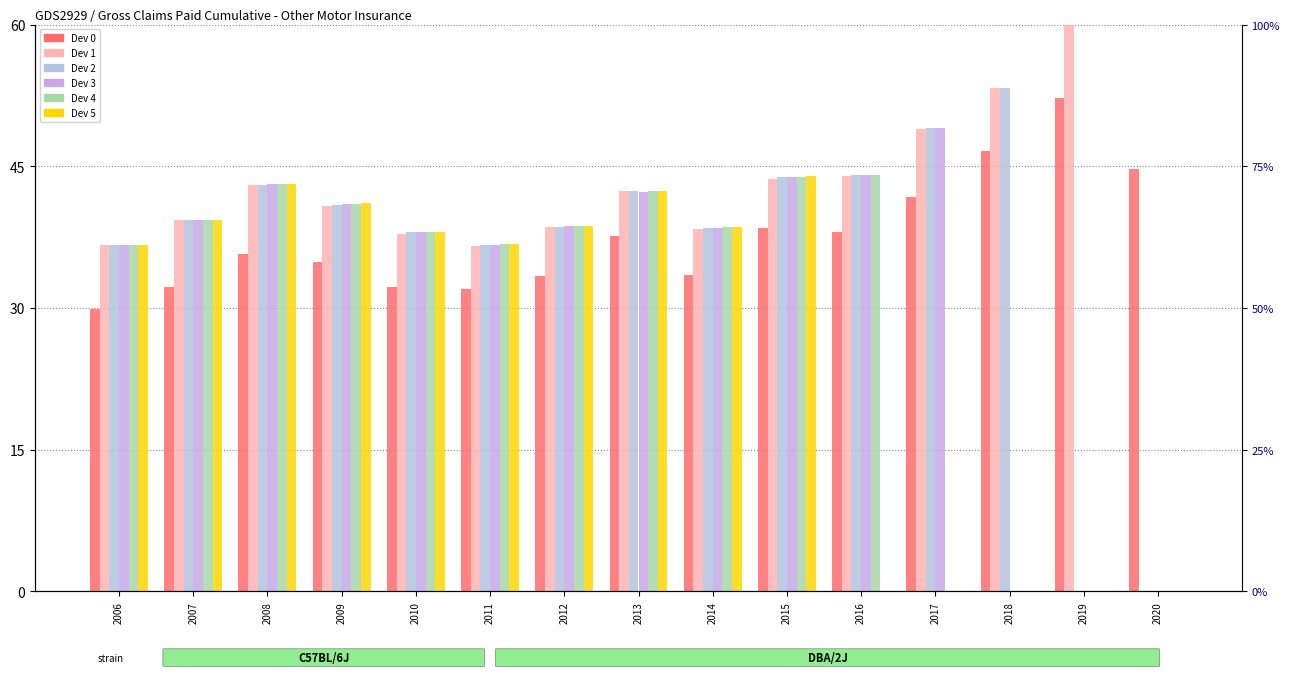

At how many categories does at least one series exceed 50?

2